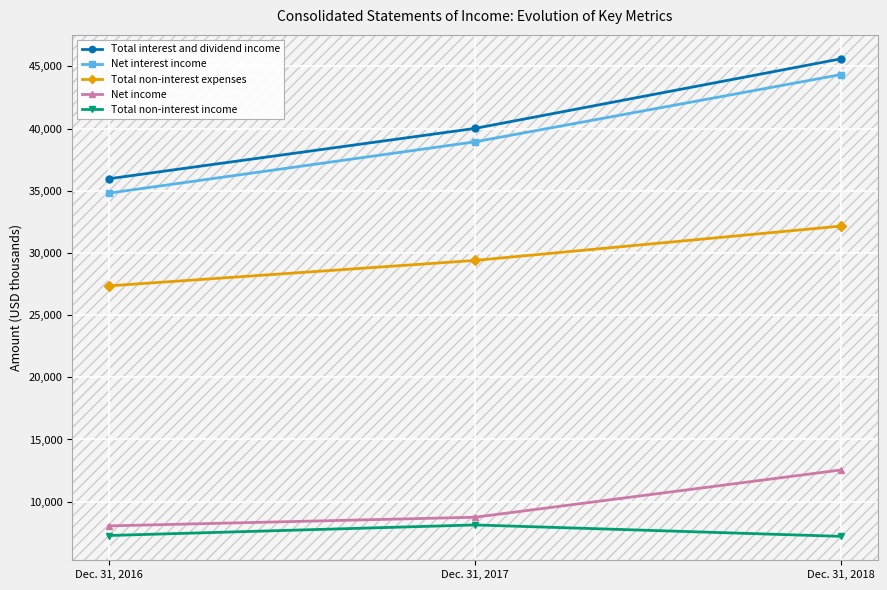

How many values in the Net income series are below 8748?

1